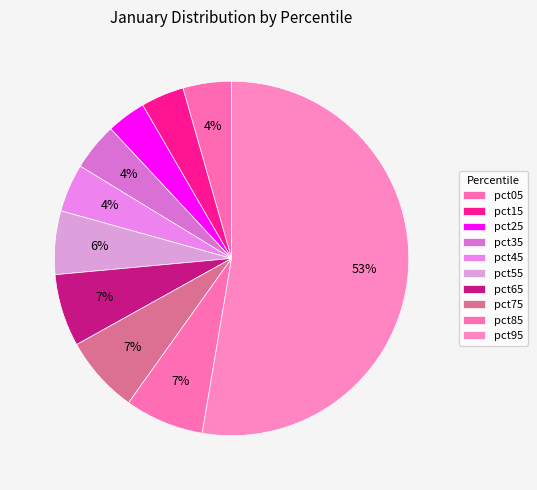

To the nearest percent, what is the difference between the largest and smallest slice percentages?

49%